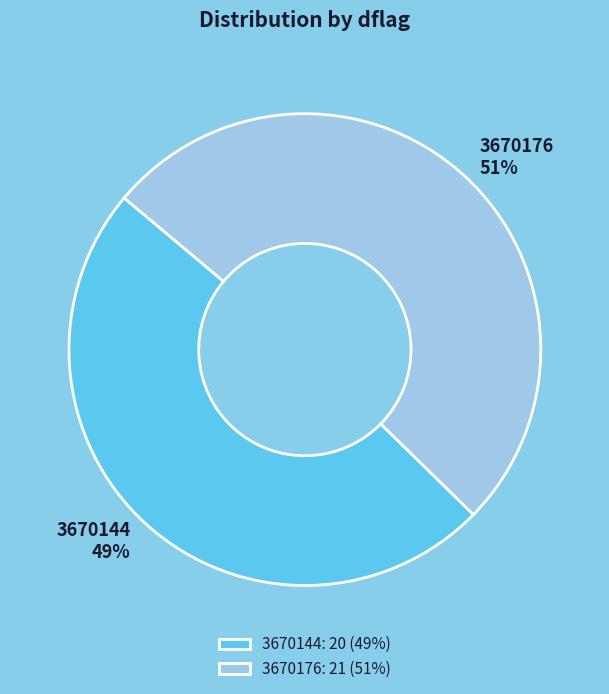

To the nearest percent, what is the difference between the largest and smallest slice percentages?

2%